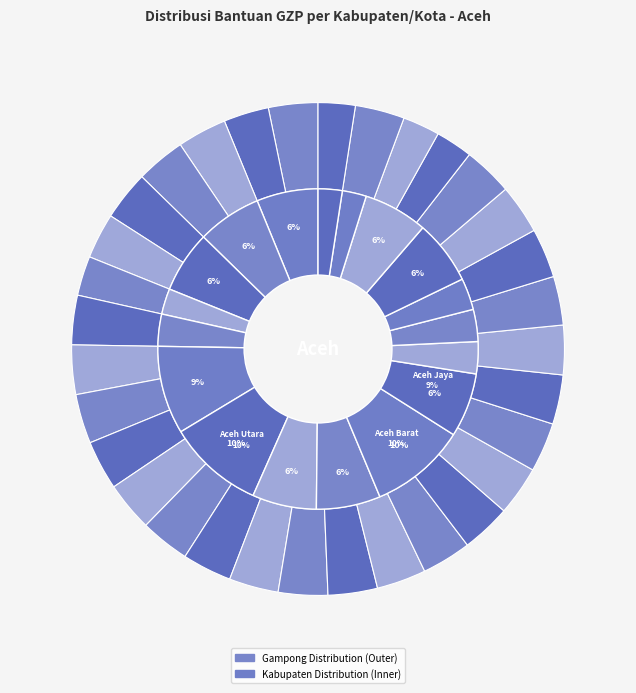

What percentage is the BMG Blang Weu Baroh slice, to the nearest percent?

3%